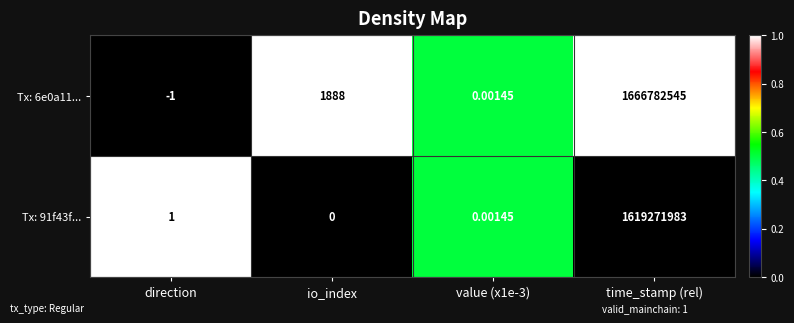

How many distinct data groups are displayed?

2